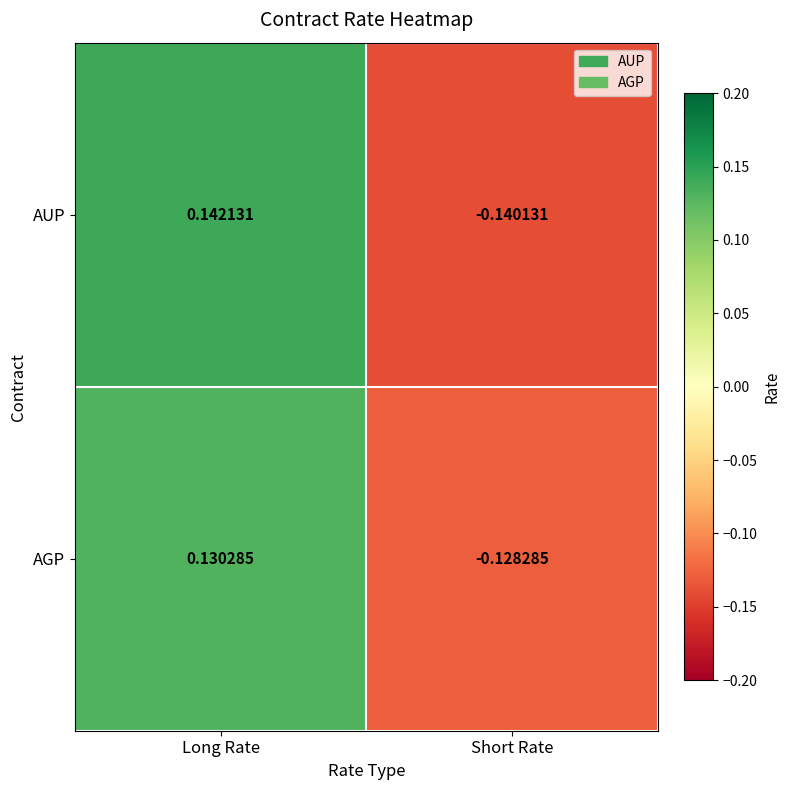

Between Long Rate and Short Rate, which series saw the biggest shift?

AUP